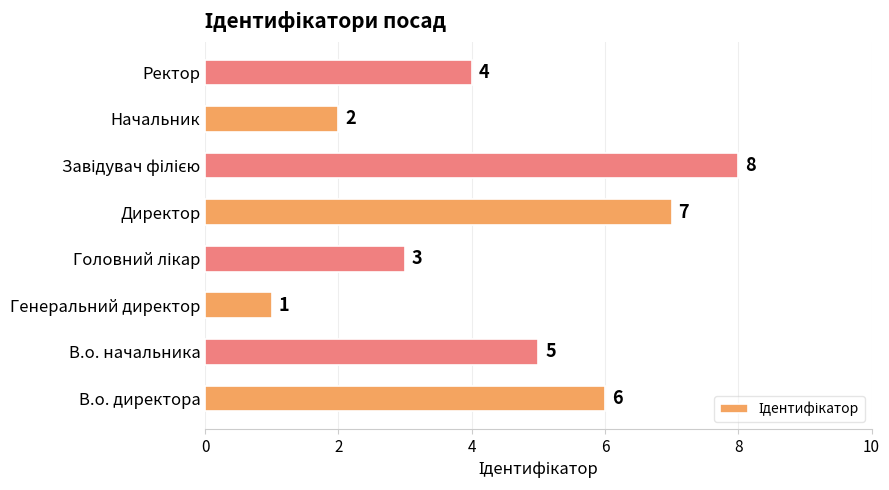

Which category has the lowest value across all series?

Генеральний директор